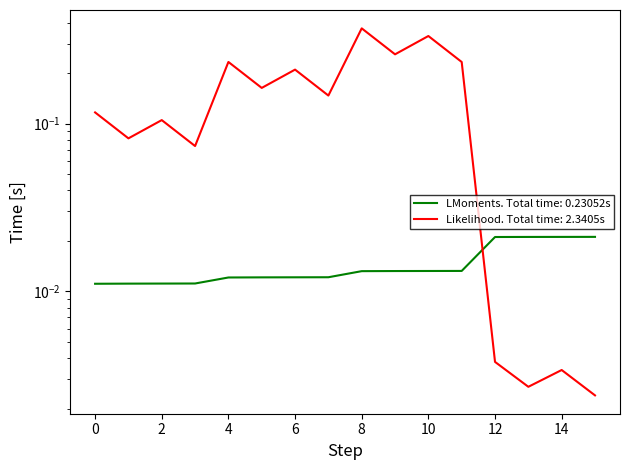

What is the highest value of the col_6 (Likelihood) series?

0.4